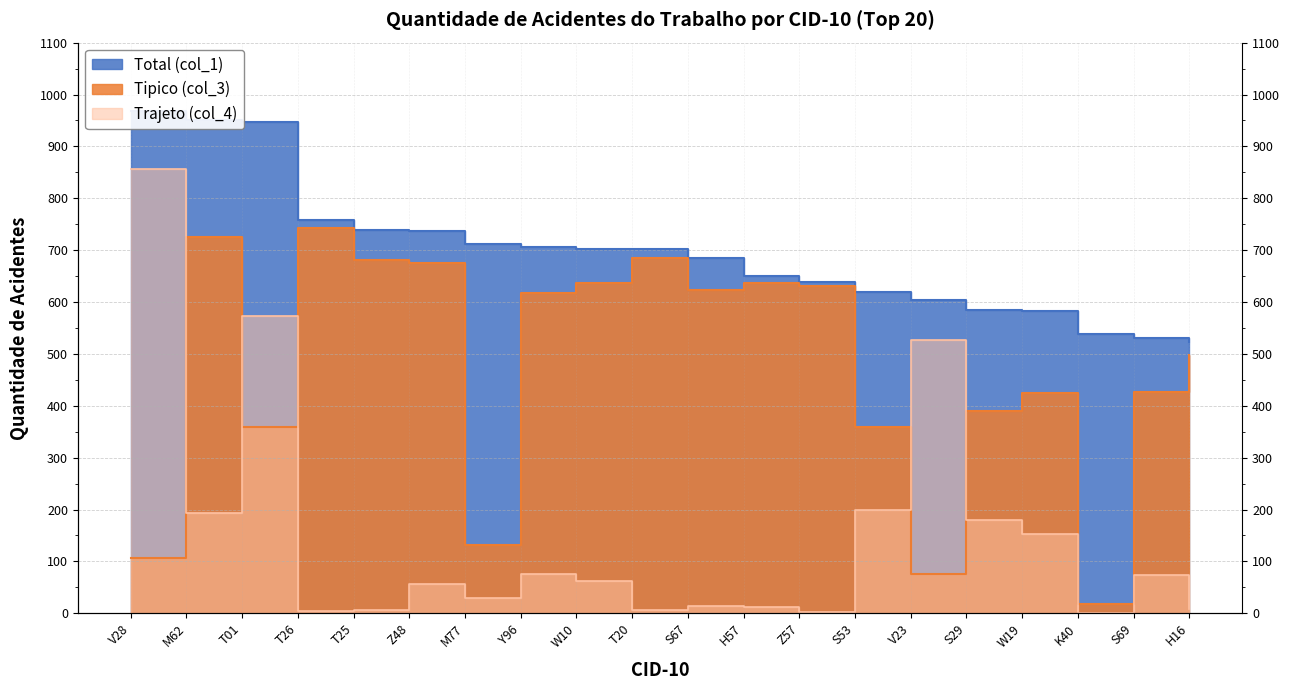

Which series has the largest total across all categories?

Total (col_1)